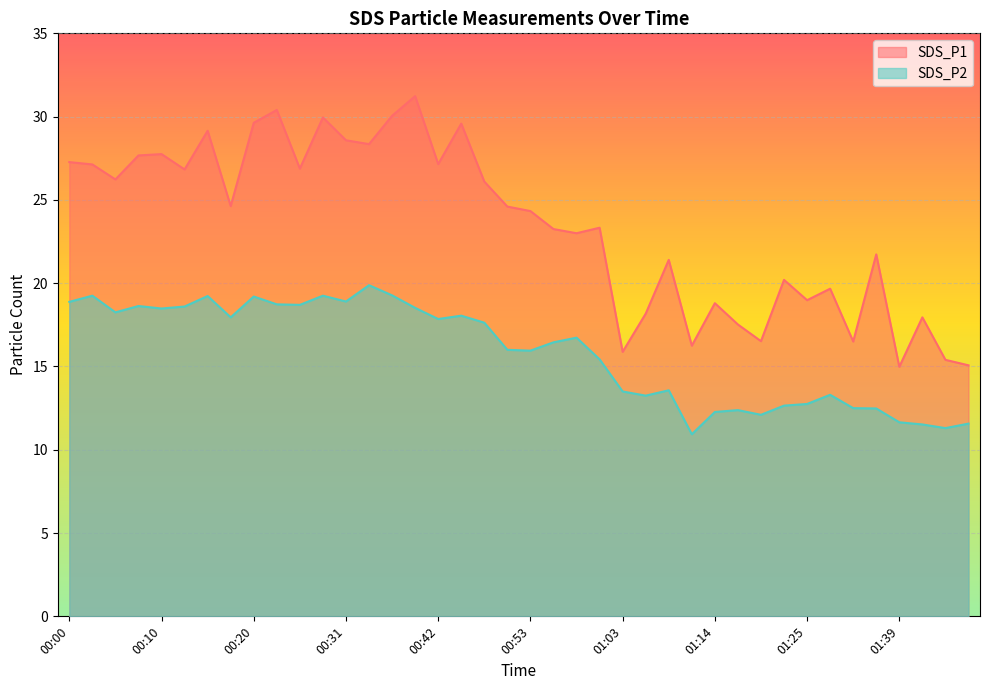

What are all the series names shown in the legend?

SDS_P1, SDS_P2